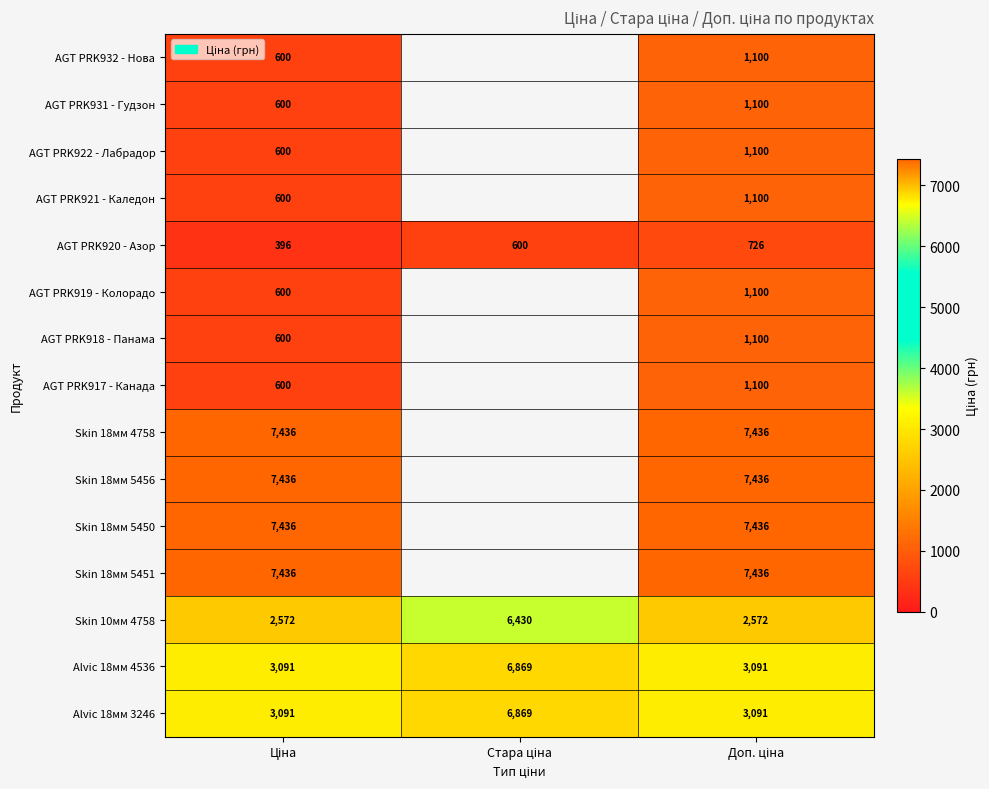

Count the number of data series in this chart.

15